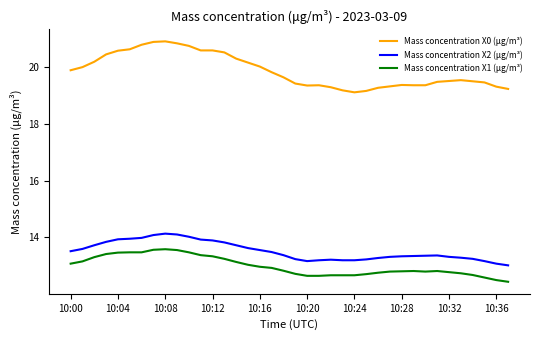

Does the chart have visible grid lines?

No